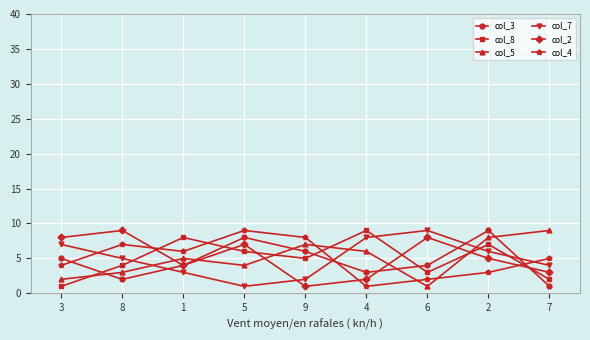

How many col_8 values are between 3 and 7?

5